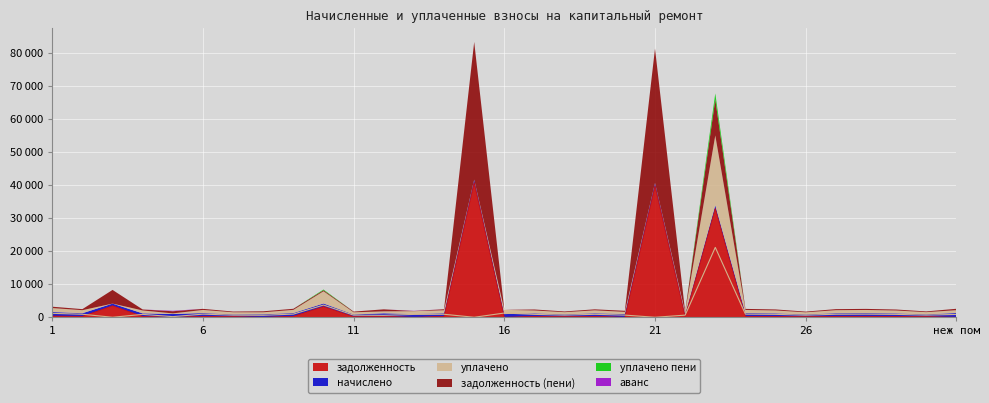

How many categories are shown in the chart?

31